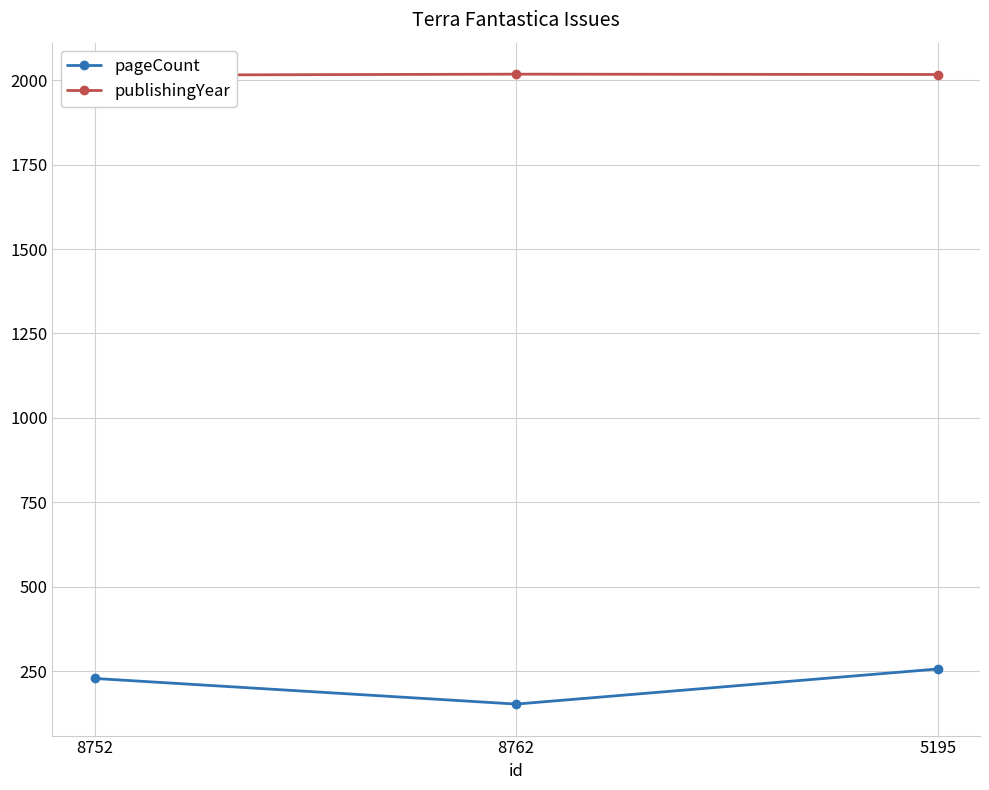

At which category is the sum across all series the highest?

5195